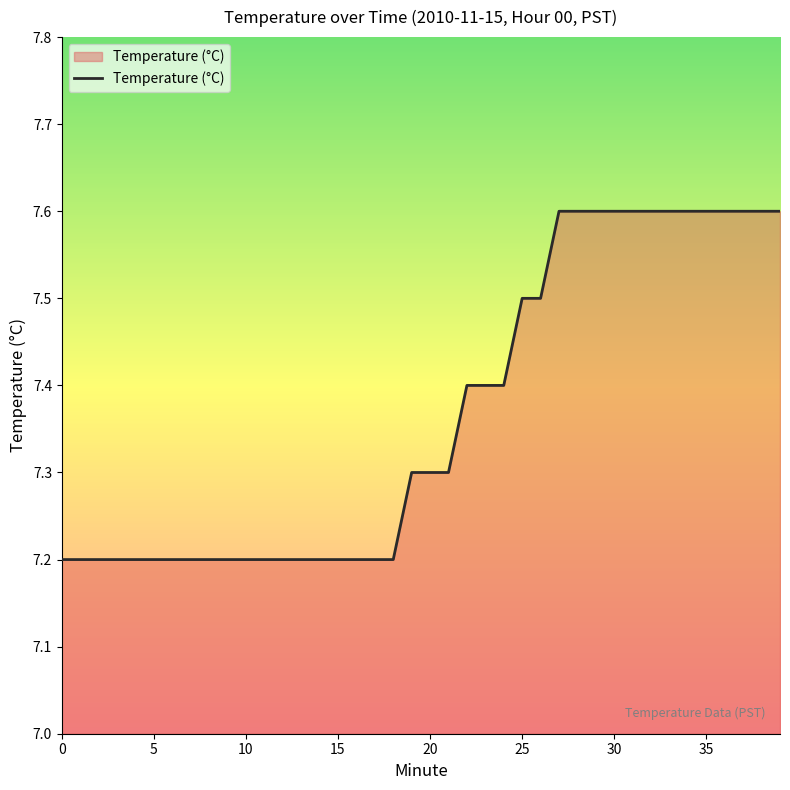

What is the difference between the maximum and minimum values?

0.4